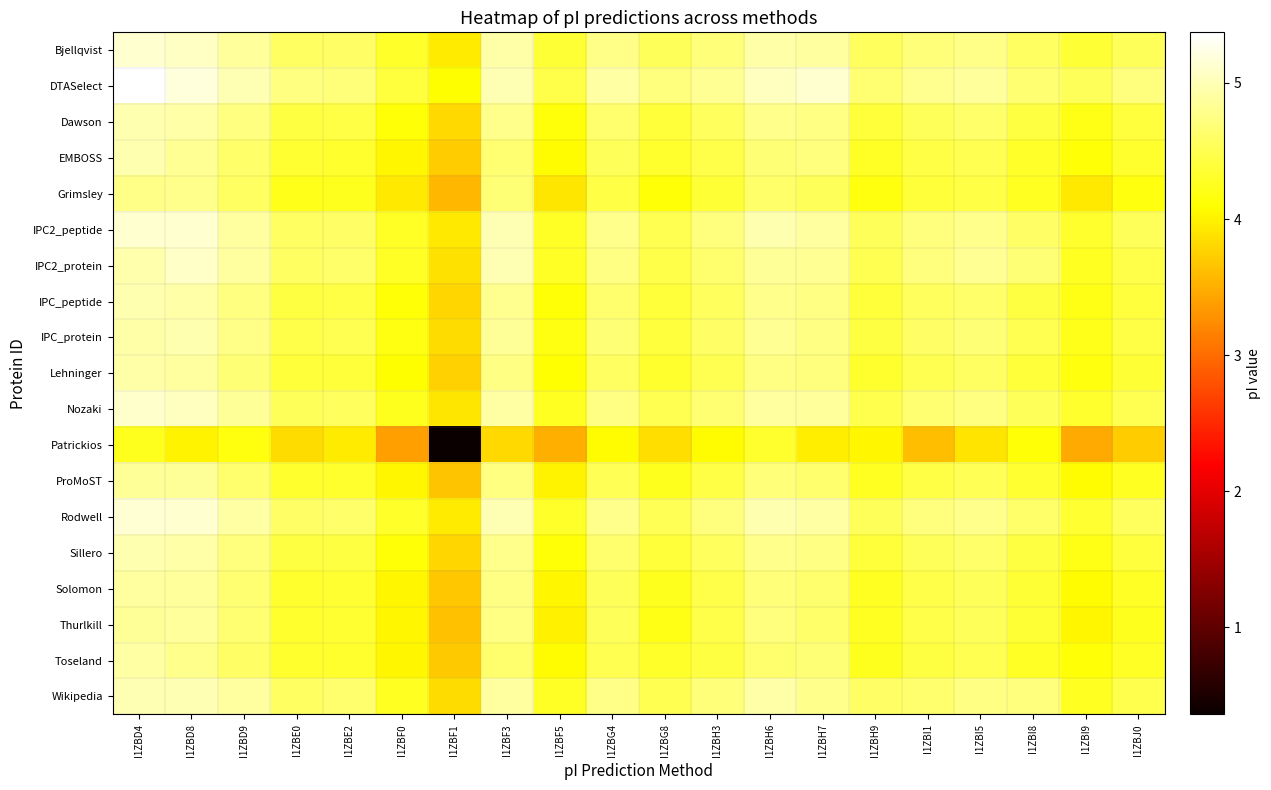

Rank the series by their maximum value, from highest to lowest.

DTASelect, Rodwell, IPC2_peptide, Bjellqvist, Nozaki, IPC2_protein, Wikipedia, Dawson, IPC_peptide, Sillero, EMBOSS, IPC_protein, Lehninger, Toseland, Solomon, Thurlkill, ProMoST, Grimsley, Patrickios